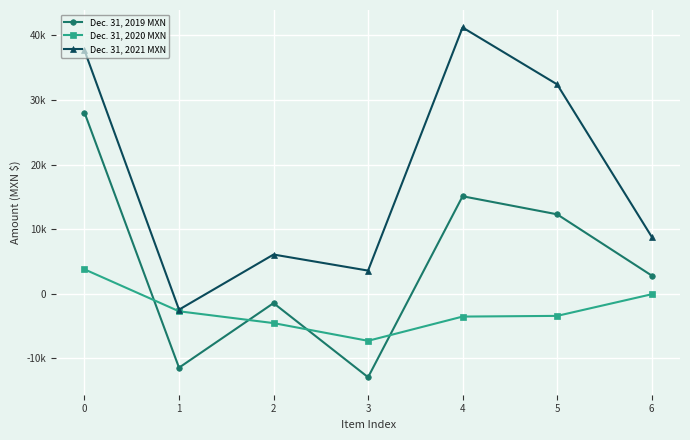

What are all the series names shown in the legend?

Dec. 31, 2019 MXN, Dec. 31, 2020 MXN, Dec. 31, 2021 MXN